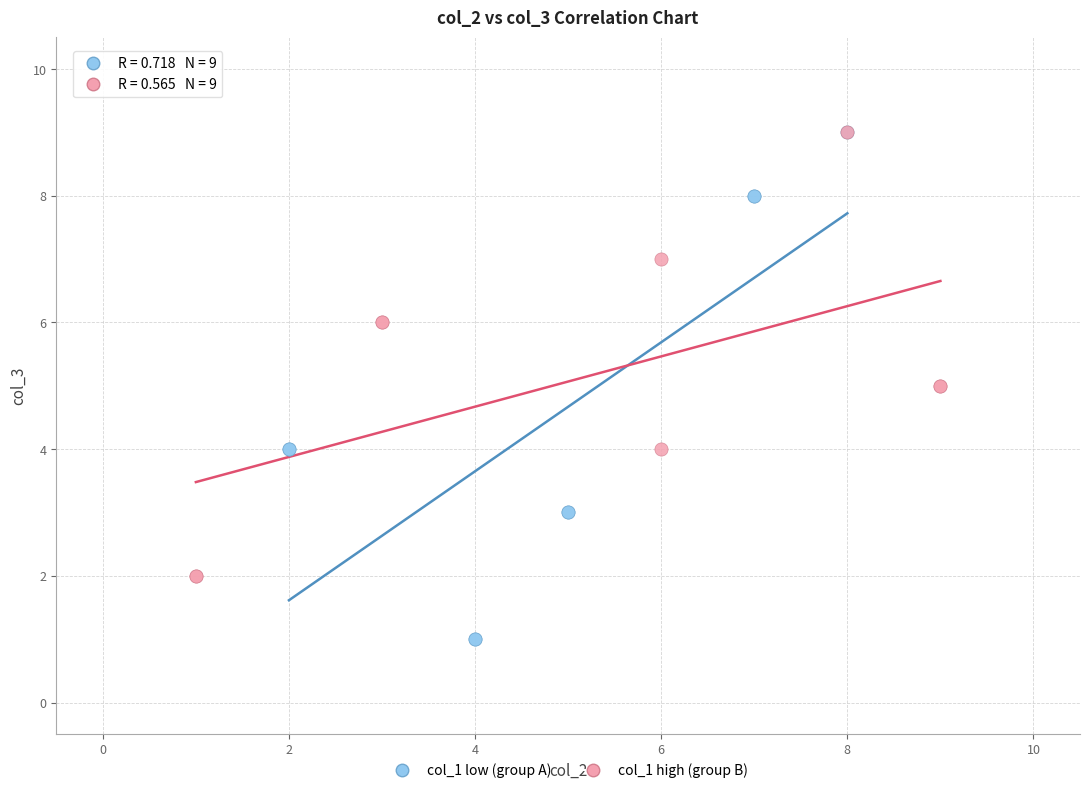

Which series has the widest spread of Y values?

col_1 low (group A)